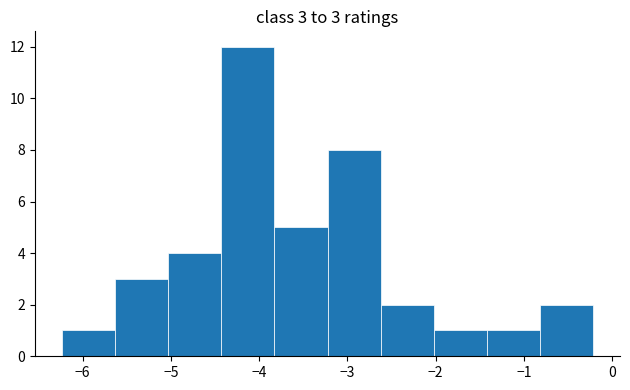

Which range on the x-axis has the tallest bar?

-4.4 to -3.8